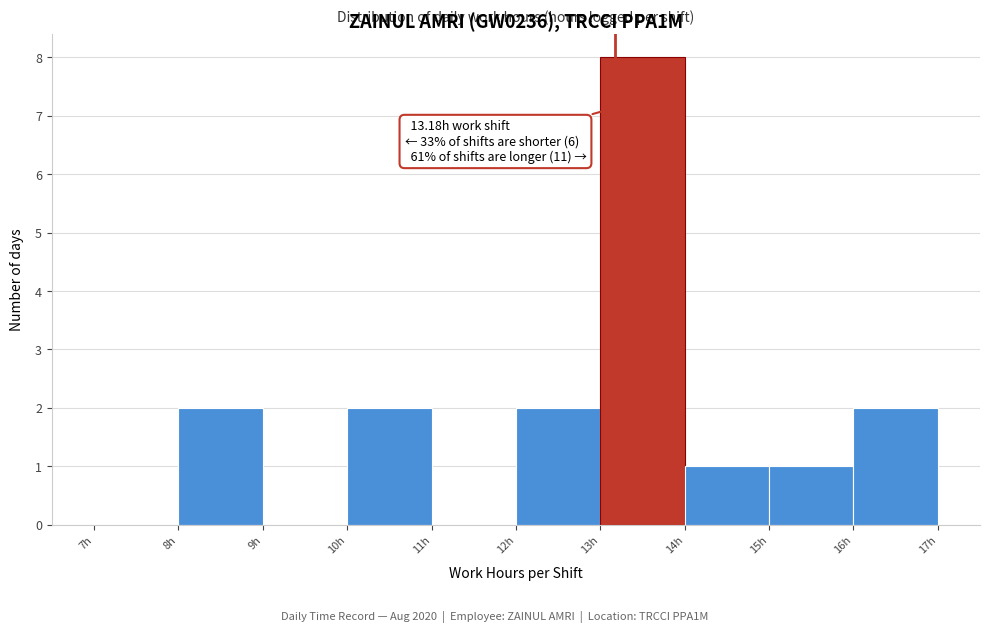

Which range on the x-axis has the tallest bar?

13 to 14